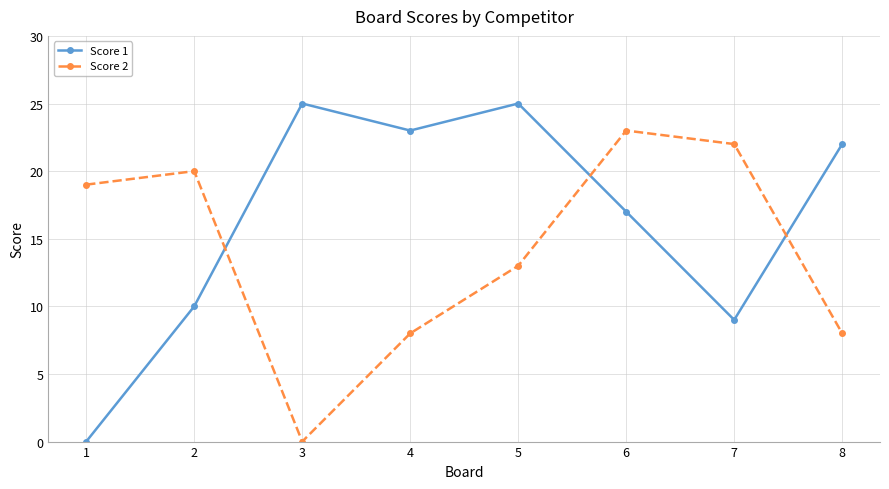

How many categories are shown in the chart?

8